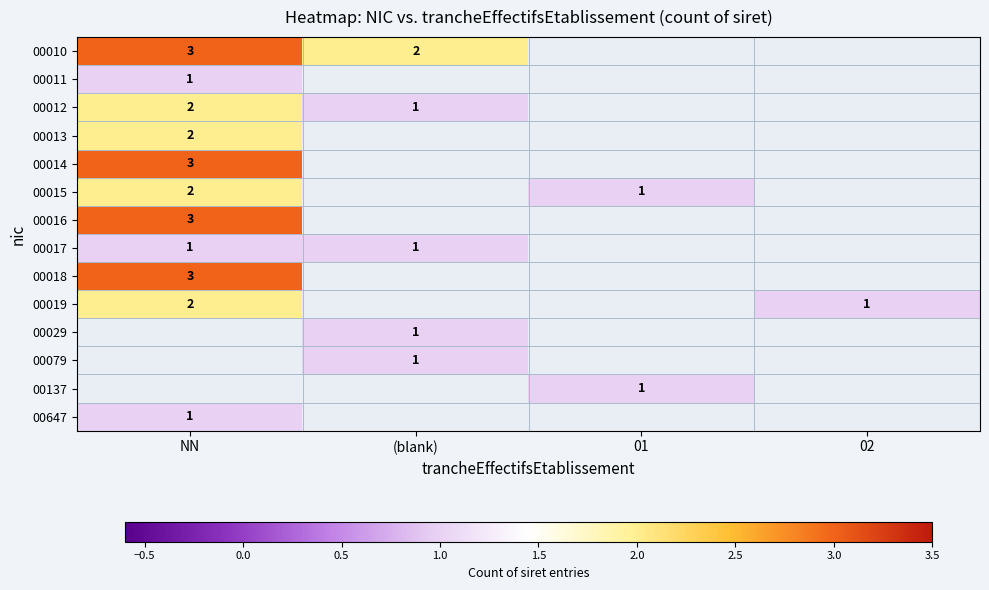

The value of 00019 at NN is 2. True or false?

True